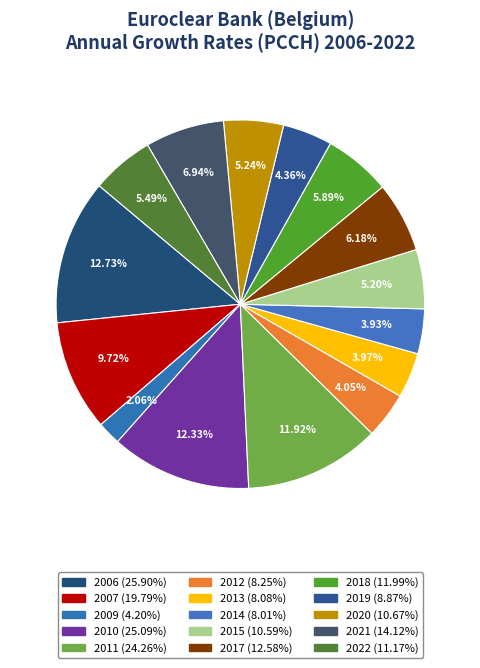

To the nearest percent, what is the difference between the 2013 and 2020 slice percentages?

1%